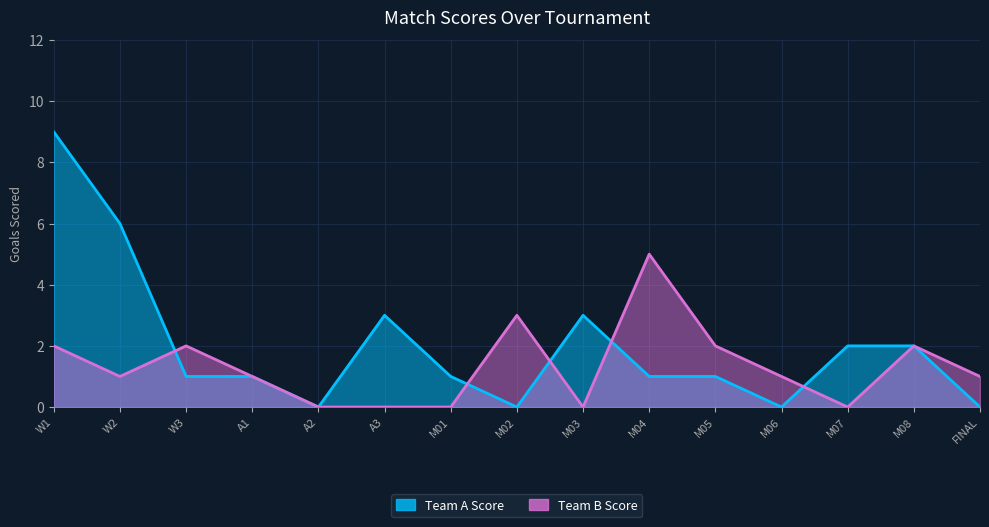

At M01, list the series in order from largest to smallest.

Team A Score, Team B Score